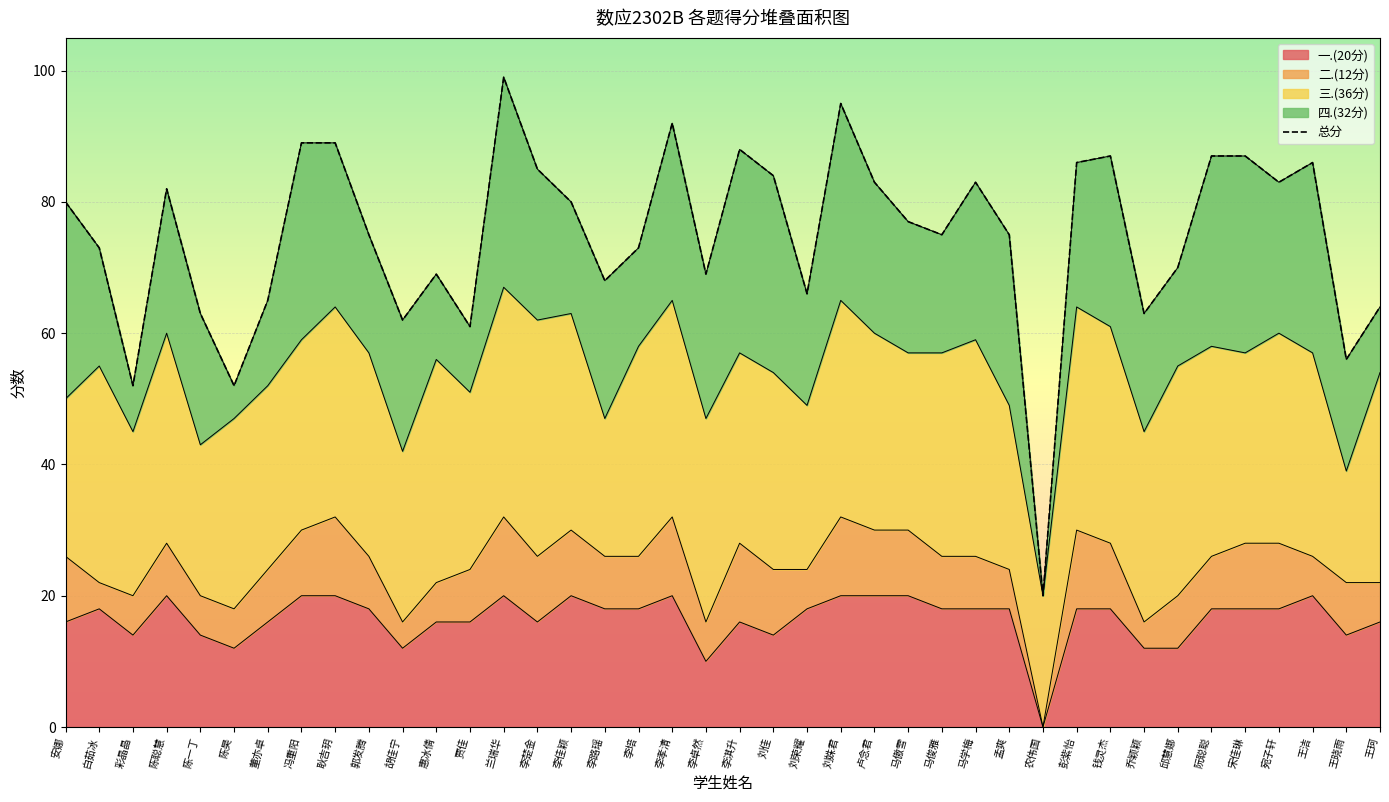

Rank the categories by value from highest to lowest.

兰瑞华, 刘姝君, 李孝清, 冯重阳, 耿吉玥, 李淇升, 钱灵杰, 阮聪聪, 宋佳琳, 彭紫怡, 王洁, 李楚金, 刘佳, 卢念君, 马学梅, 宛子轩, 陈聪慧, 安娜, 李佳颖, 马傲雪, 郭发腾, 马俊雅, 孟爽, 白茹冰, 李培, 邱慧娜, 惠冰倩, 李卓然, 李路瑶, 刘荣耀, 董亦卓, 王珂, 陈一丁, 乔颖颖, 胡佳宁, 贾佳, 王晓雨, 彩晶晶, 陈昊, 农伟国